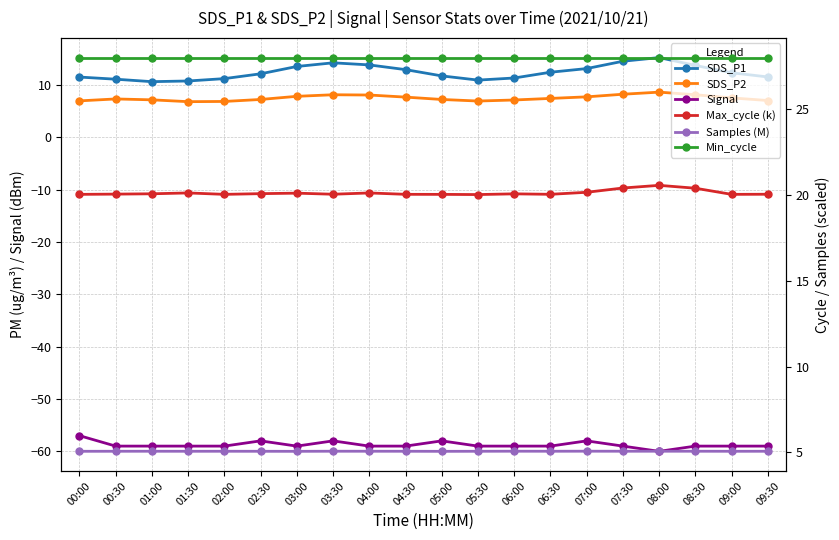

What are all the series names shown in the legend?

SDS_P1, SDS_P2, Signal, Max_cycle (k), Samples (M), Min_cycle